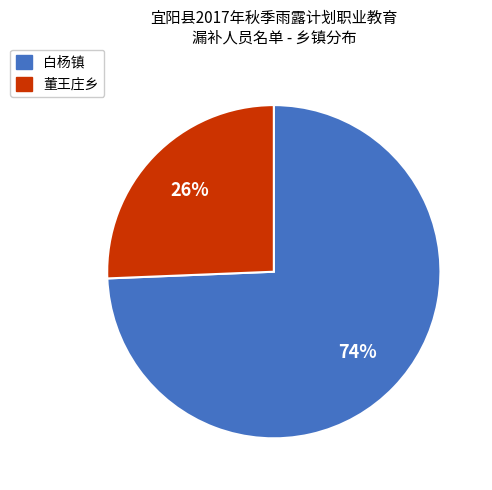

Is there any slice that represents more than half of the pie?

Yes